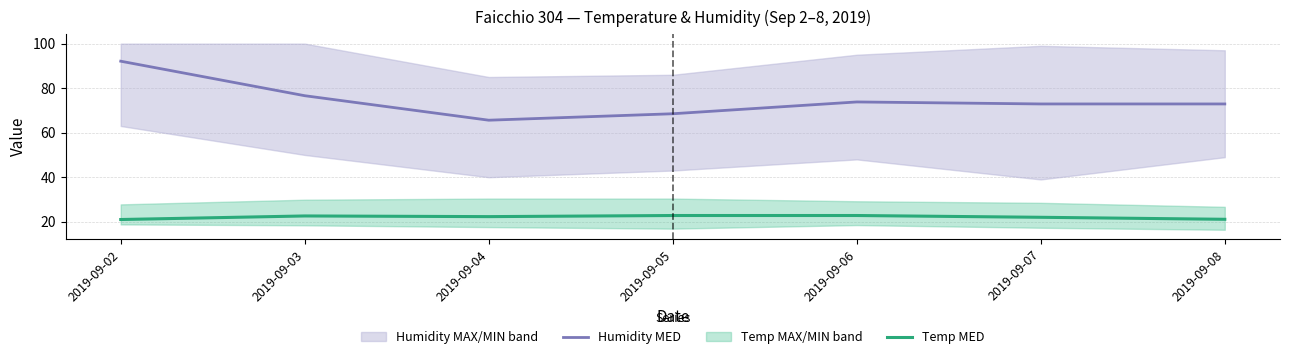

What is the maximum value for Humidity MED?

92.1